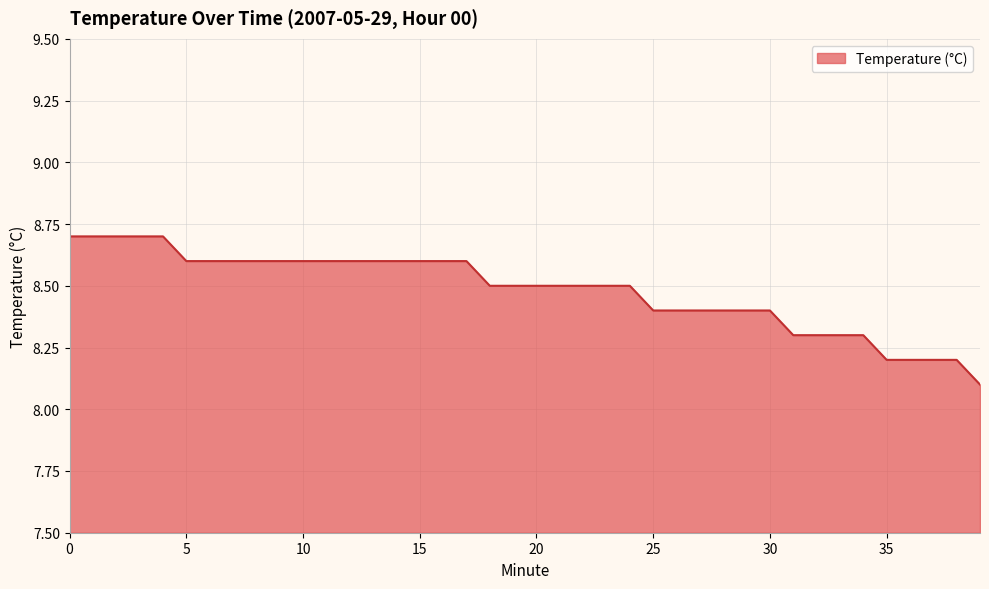

What is the minimum value shown in the chart?

8.1